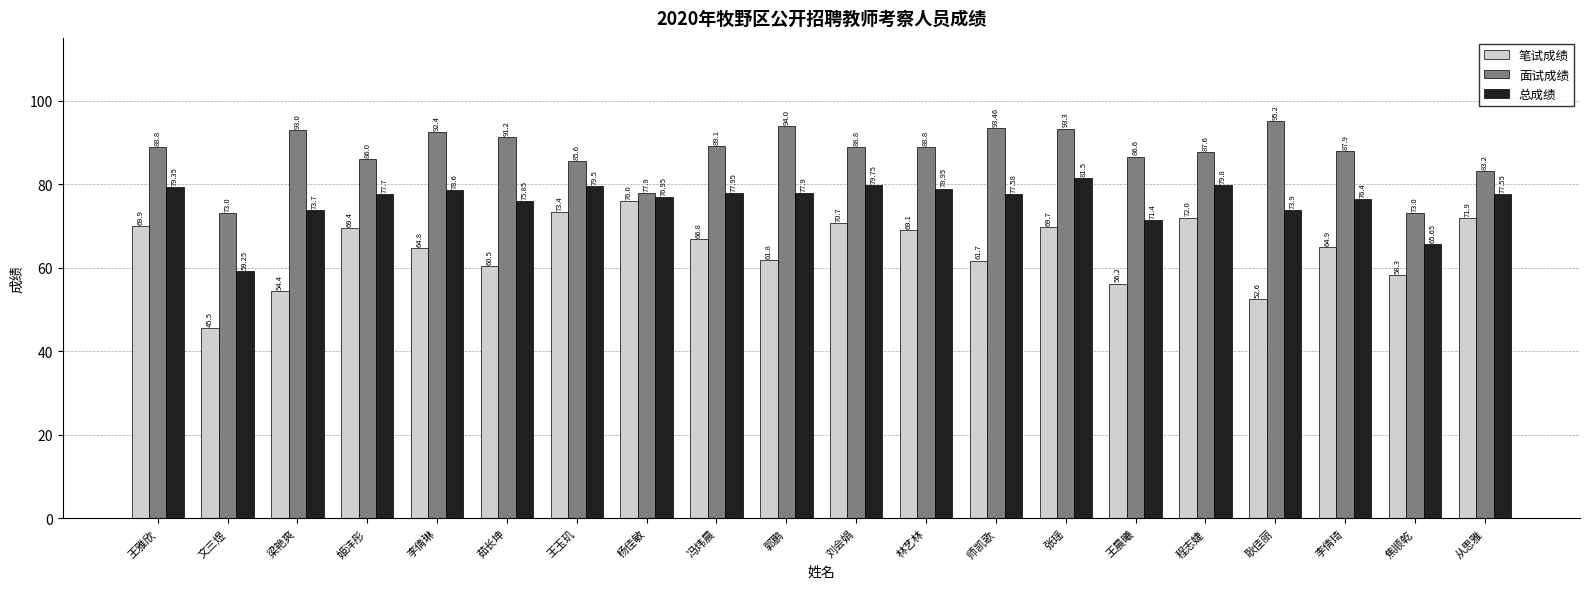

Rank the categories by 总成绩 value from highest to lowest.

张瑶, 程志婕, 刘会娟, 王玉玑, 王雅欣, 林艺林, 李倩琳, 冯炜晨, 郭鹏, 姬沣彤, 师凯歌, 从思雅, 杨佳敏, 李倩琦, 茹长坤, 耿佳丽, 梁艳爽, 王晨曦, 焦顺乾, 文三煜